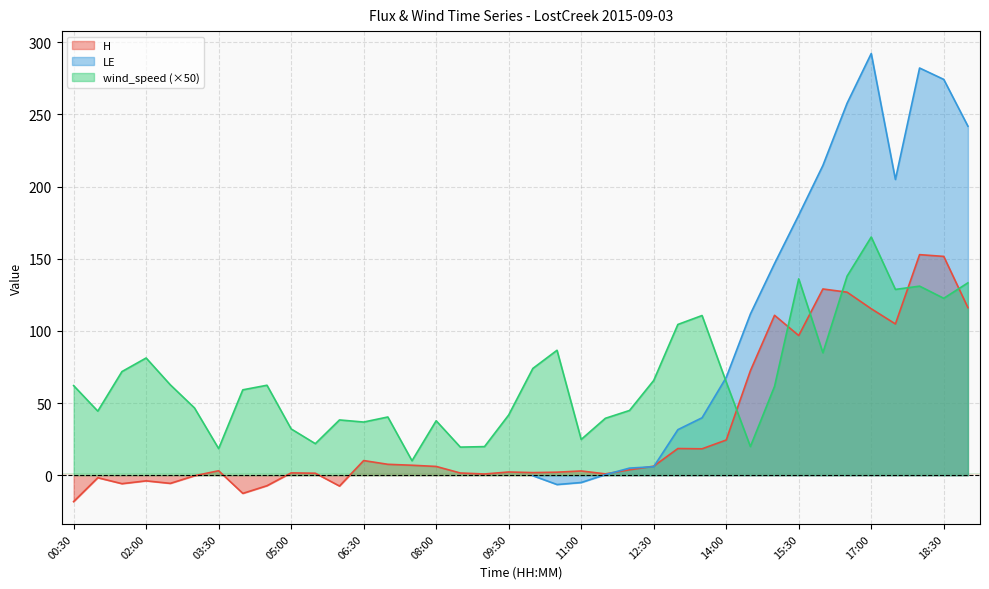

At which category does the chart reach its minimum across all series?

00:30